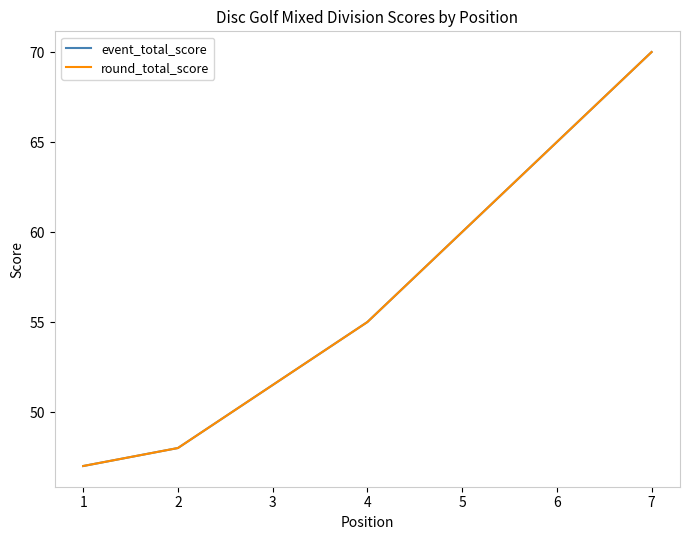

Rank the series by their maximum value, from lowest to highest.

event_total_score, round_total_score